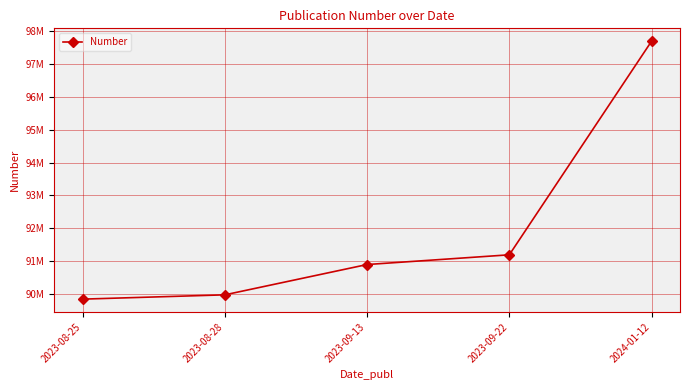

What is the value of the 4th point from the left?

91187770